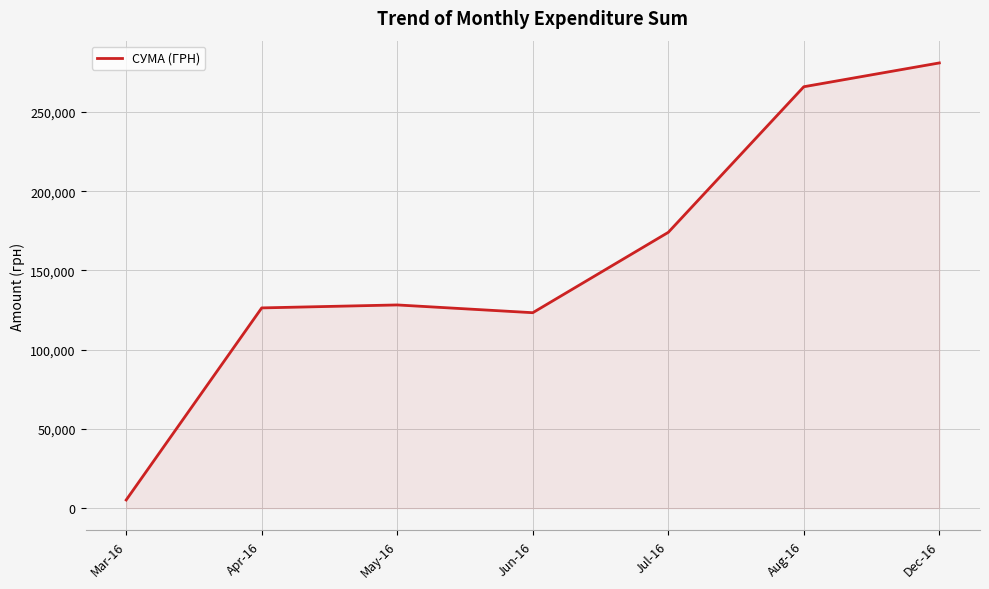

What value does the data have at Jun-16?

123322.7